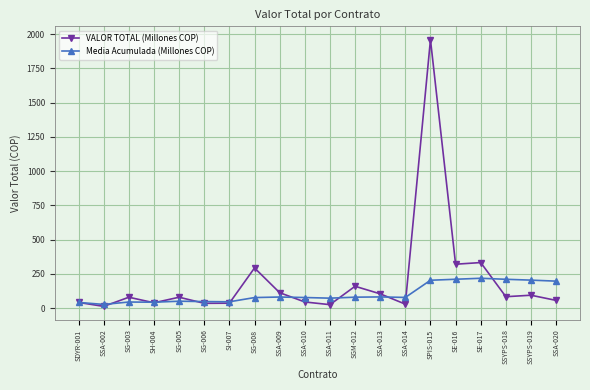

The value of Media Acumulada (Millones COP) at SSYPS-019 is 286.9. True or false?

False